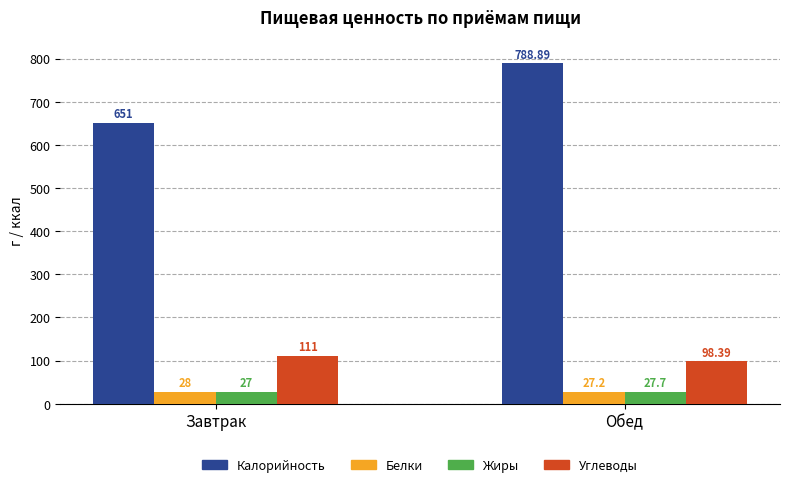

Between Завтрак and Обед, which series saw the biggest shift?

Калорийность